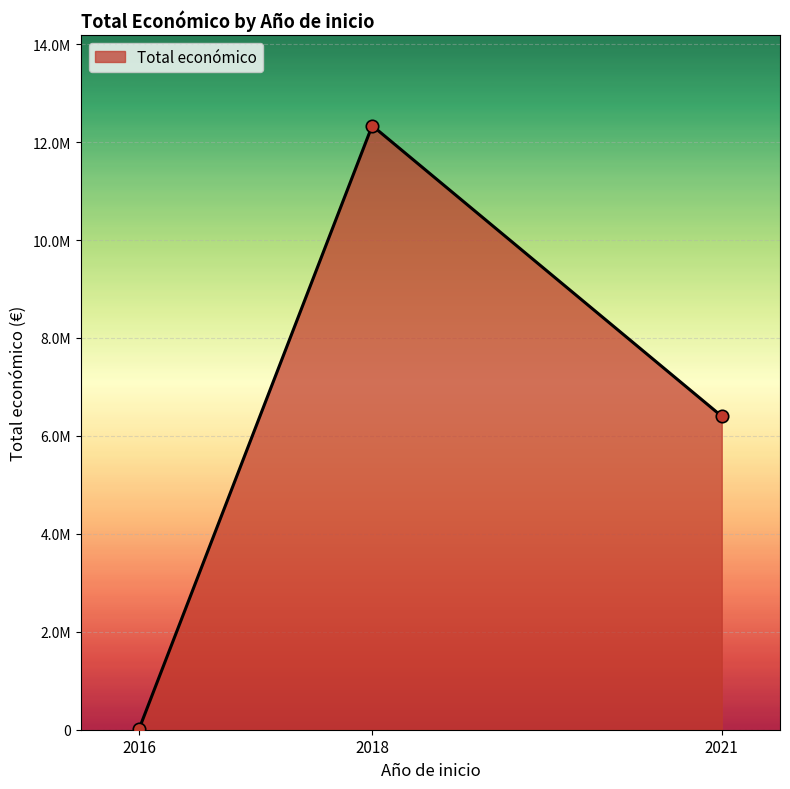

Between 2021 and 2016, which is larger?

2021